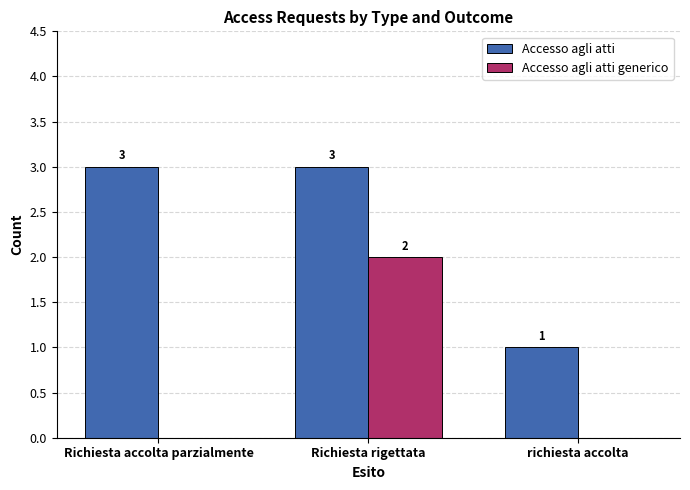

Are the bars horizontal?

No